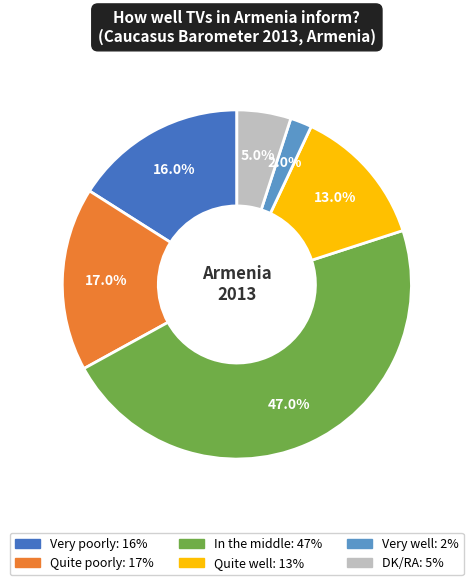

True or false: In the middle accounts for 62% of the total.

False